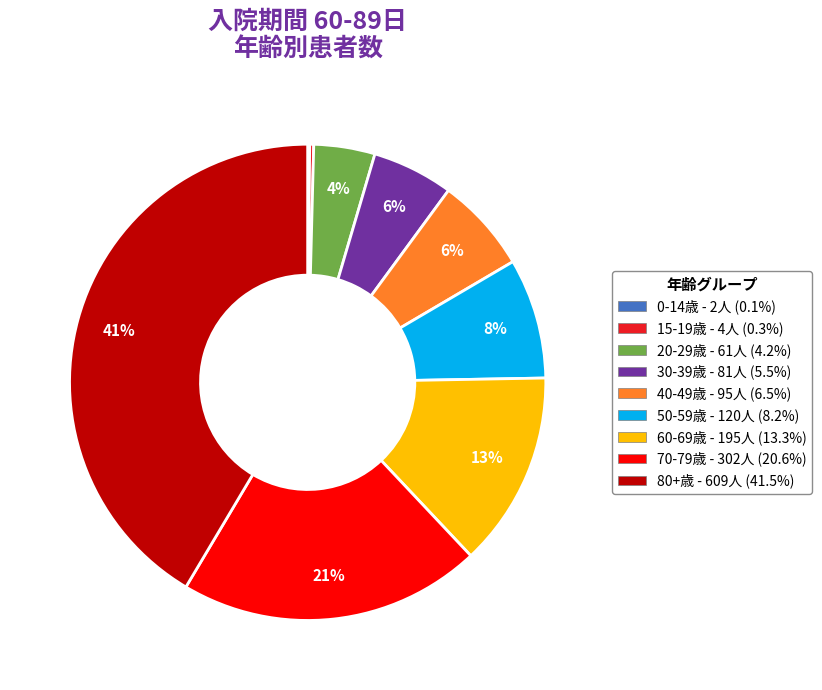

Is there any slice that represents more than half of the pie?

No